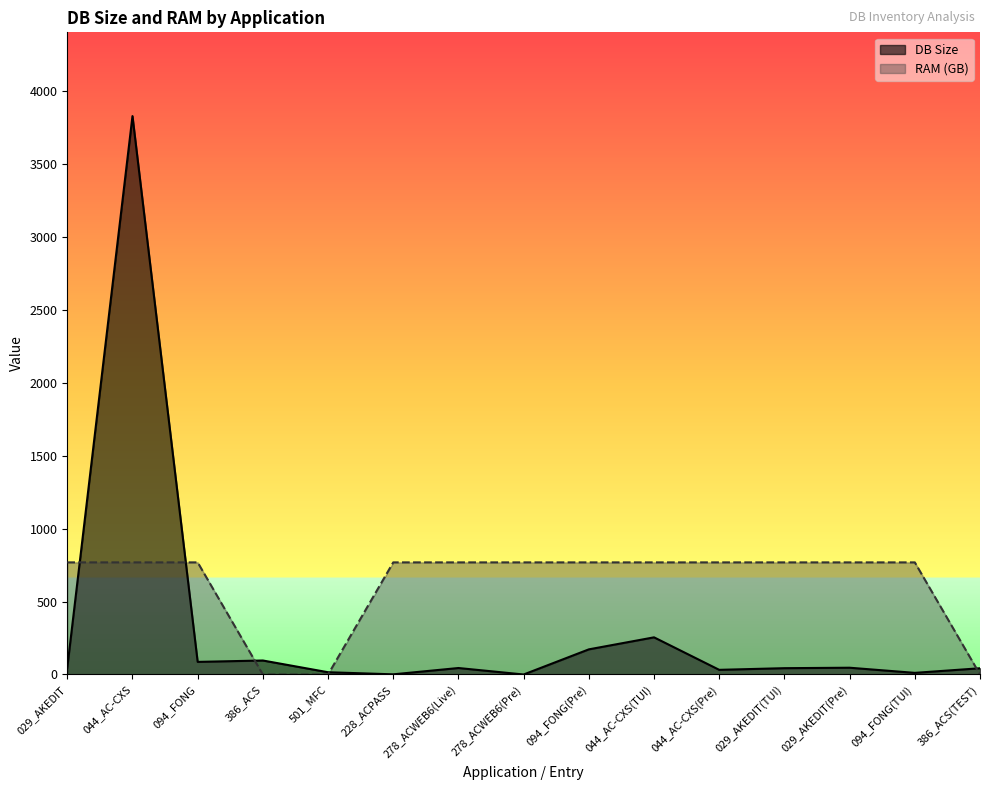

What is the label of the 12th point from the left?

029_AKEDIT(TUI)